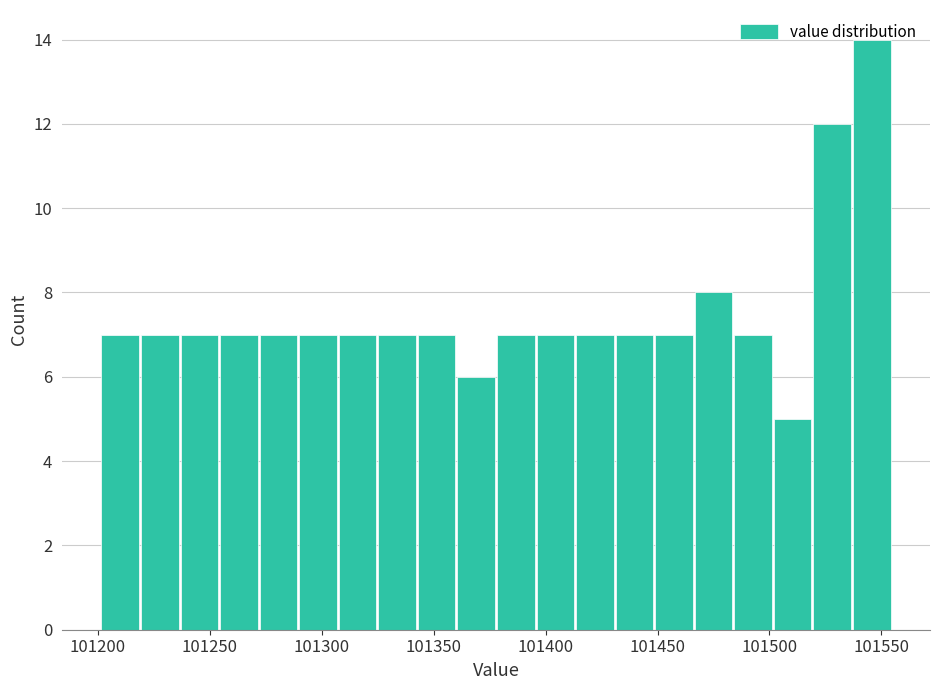

Read against the x-axis, roughly where is the centre of the tallest bar?

101545